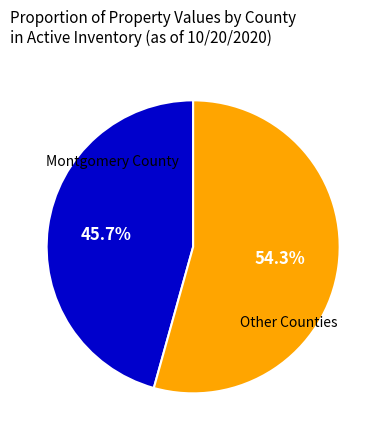

Is there a majority slice in this chart?

Yes